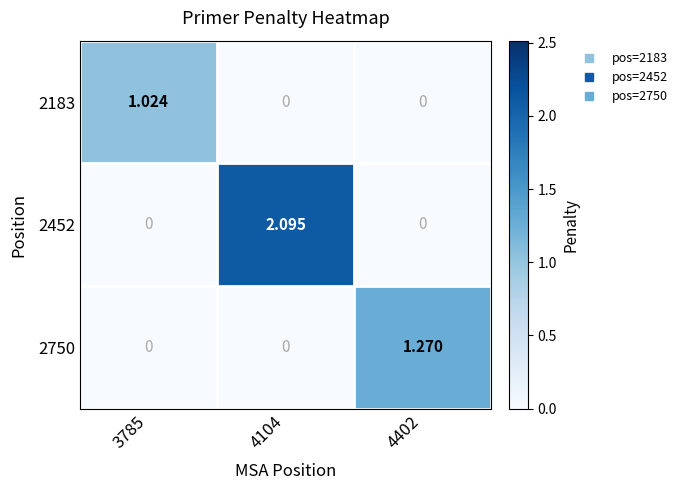

Is the value of 2750 at 4402 greater than the value of 2183 at 4104?

Yes